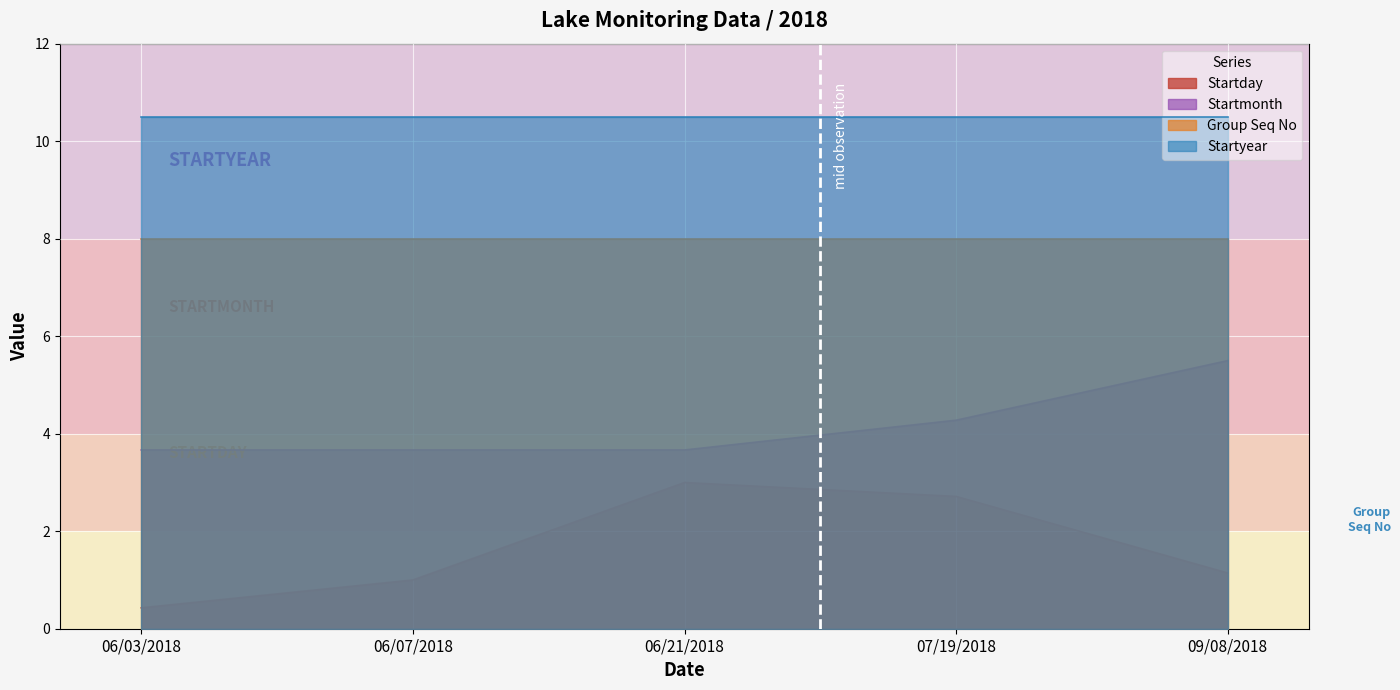

Which series has the largest total across all categories?

Startyear